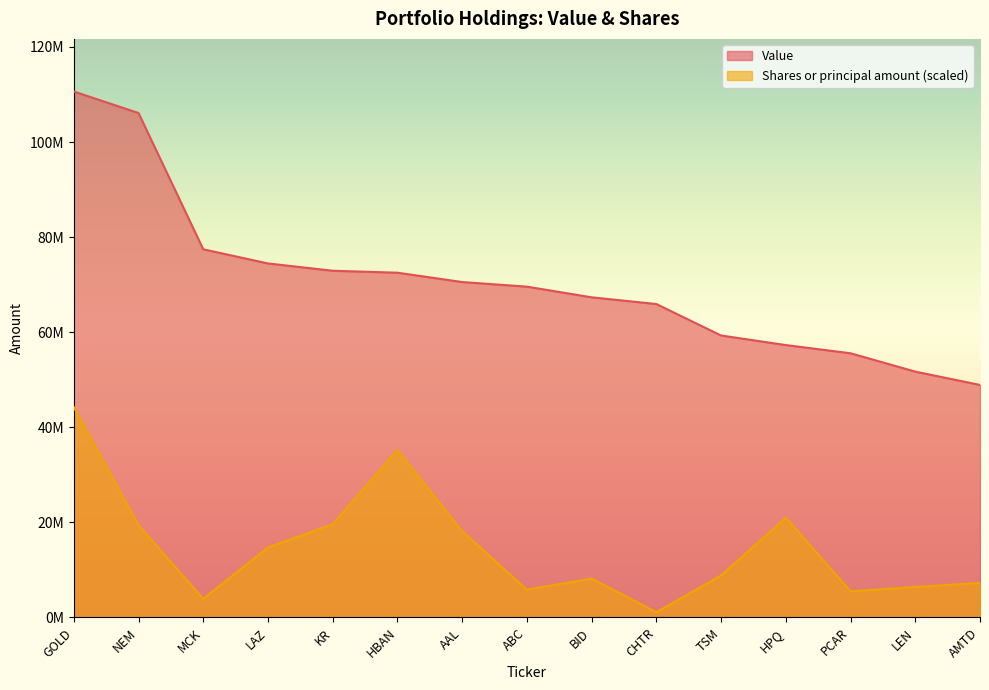

What is the difference between the second highest and minimum values in the Value series?

57192000.0